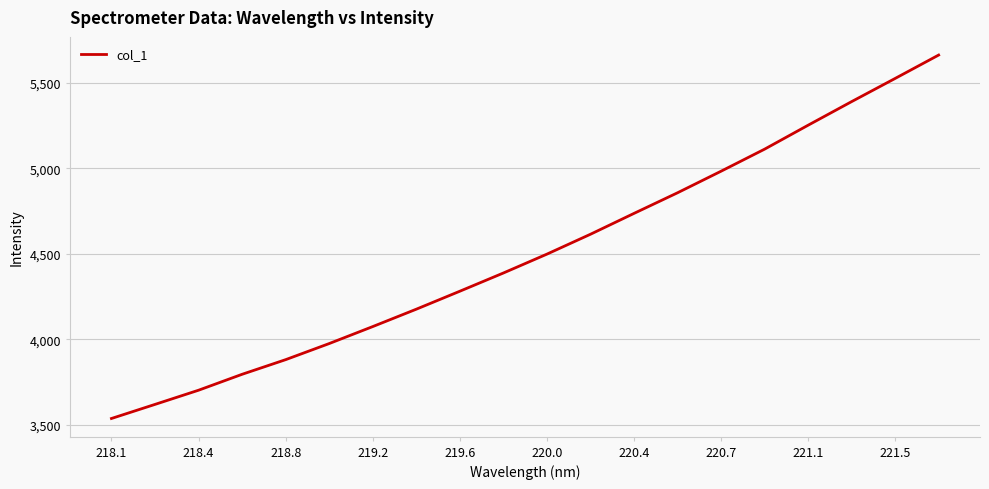

What is the maximum value shown in the chart?

5662.3